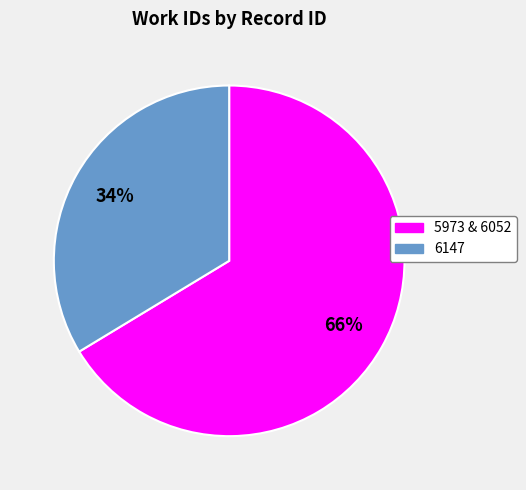

Is there any slice that represents more than half of the pie?

Yes